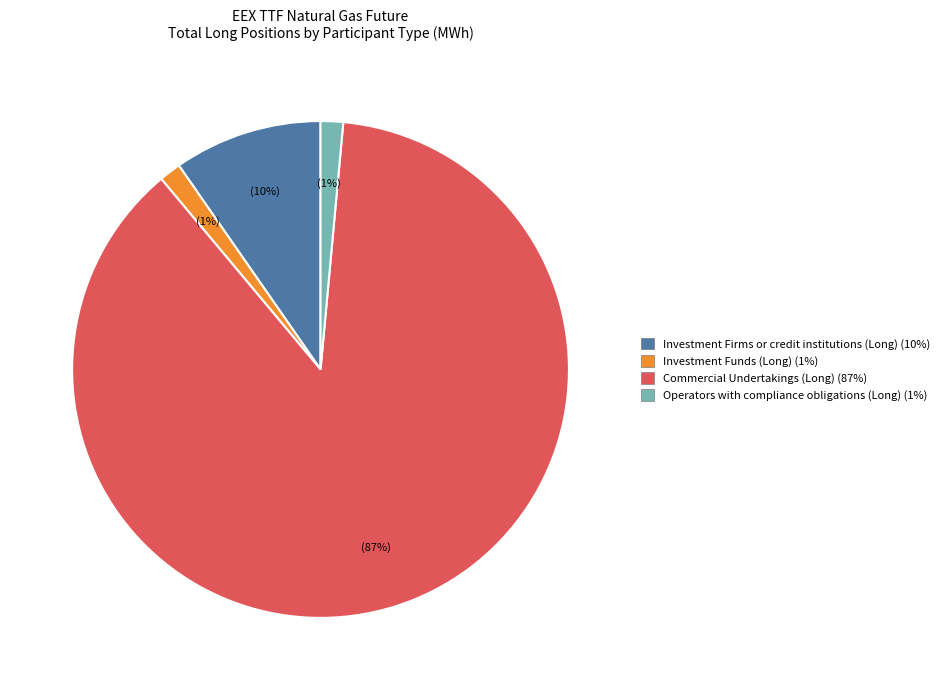

Between Commercial Undertakings (Long) and Operators with compliance obligations (Long), which is larger?

Commercial Undertakings (Long)